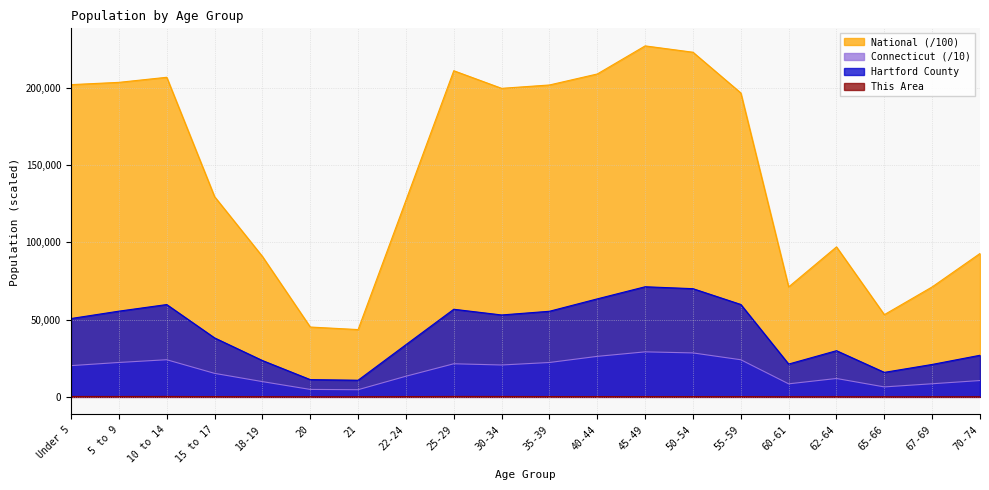

What is the sum of all National values?

2901909.8